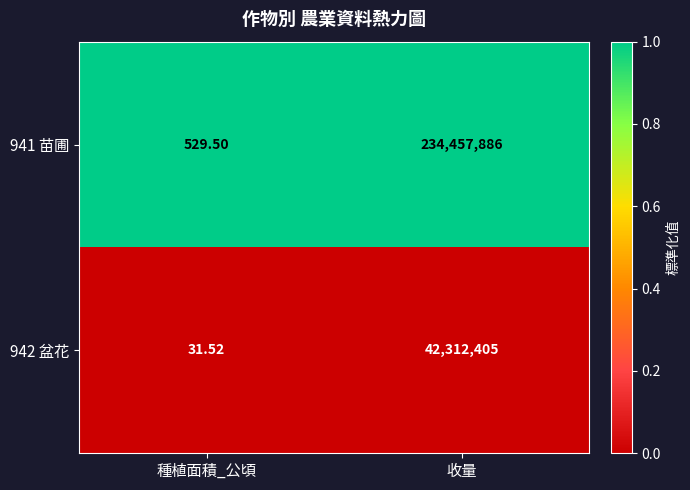

Rank the categories by 941 苗圃 value from highest to lowest.

收量, 種植面積_公頃